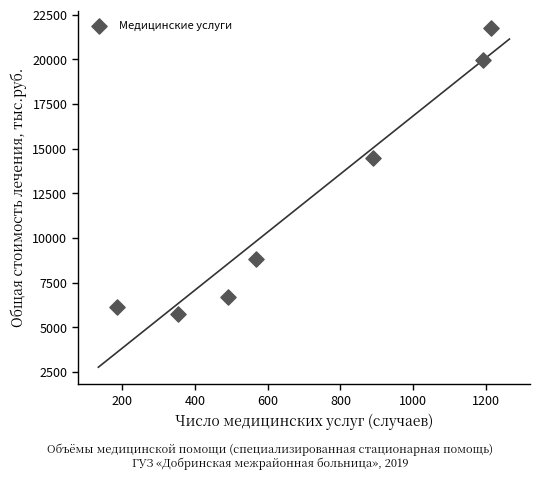

What is the average Y value?

11945.5